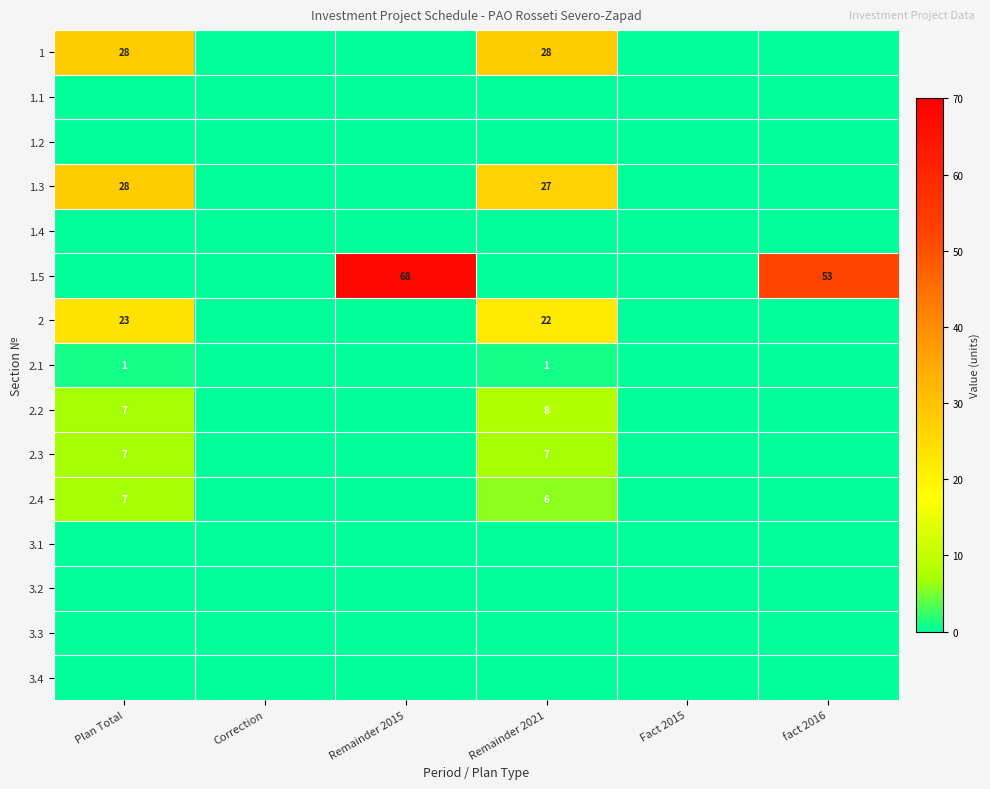

True or false: 2.3 has a value of 7 at Plan Total.

True